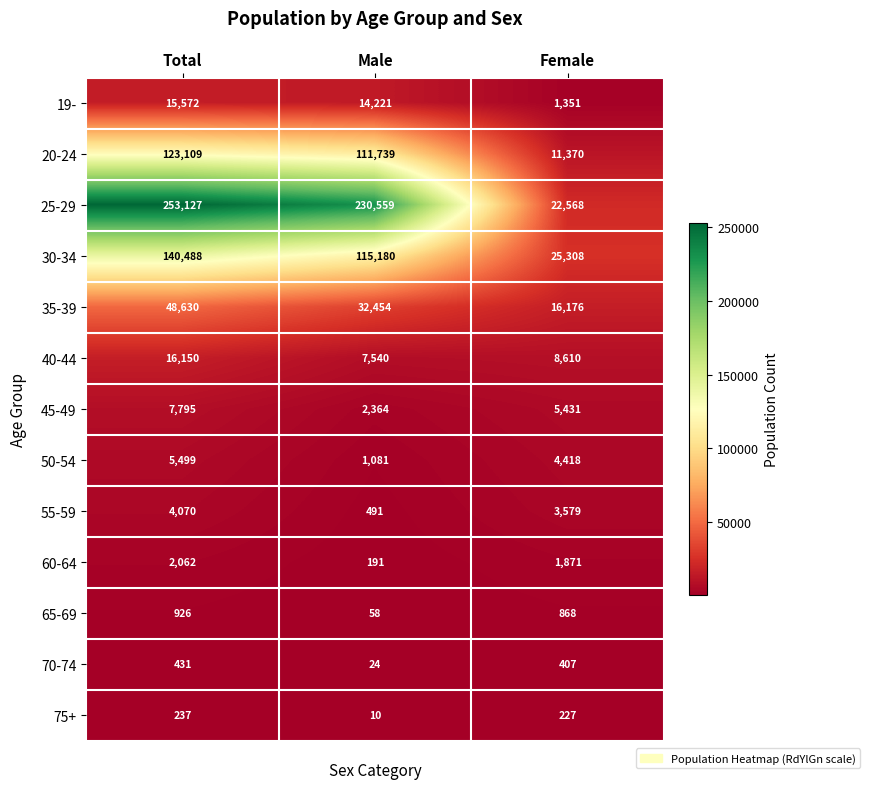

What is the average value of the 40-44 series?

10767